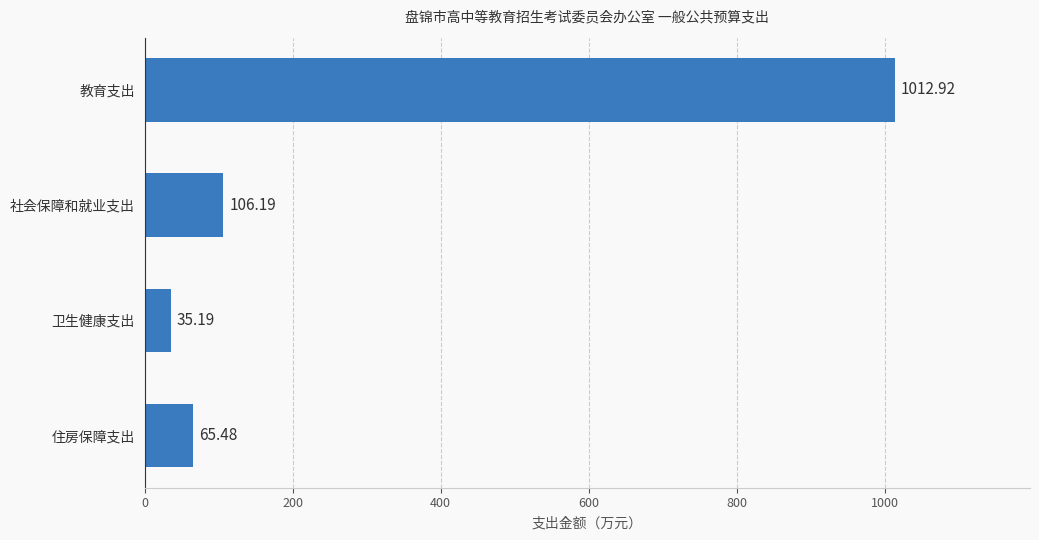

What is the difference between the values at 教育支出 and 住房保障支出?

947.4